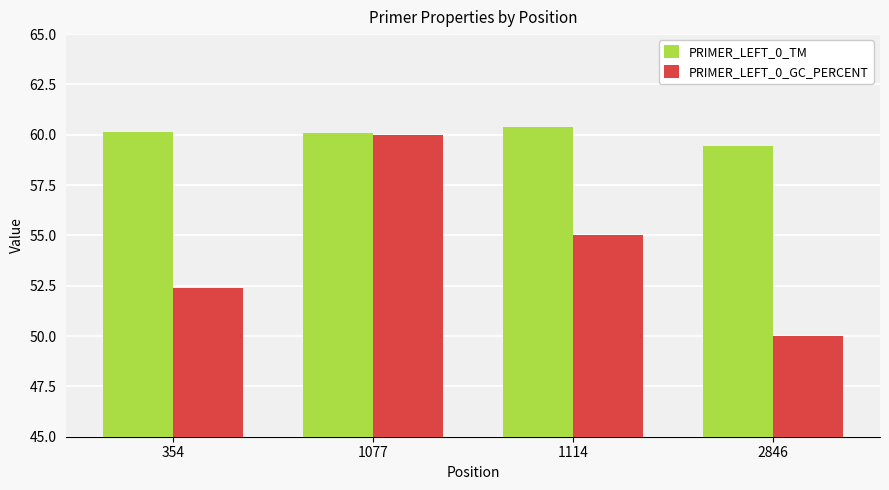

True or false: PRIMER_LEFT_0_TM has a value of 35.8 at 354.

False